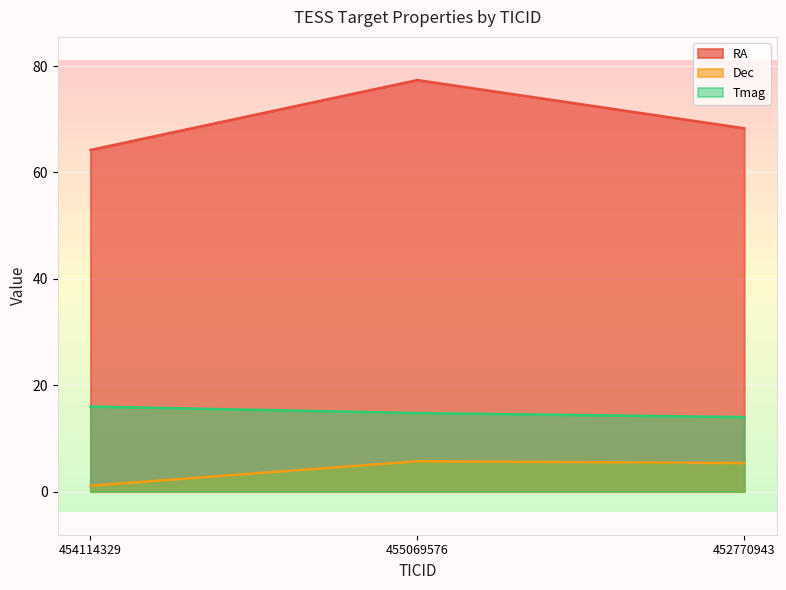

What value does the Tmag series have at 454114329?

16.0